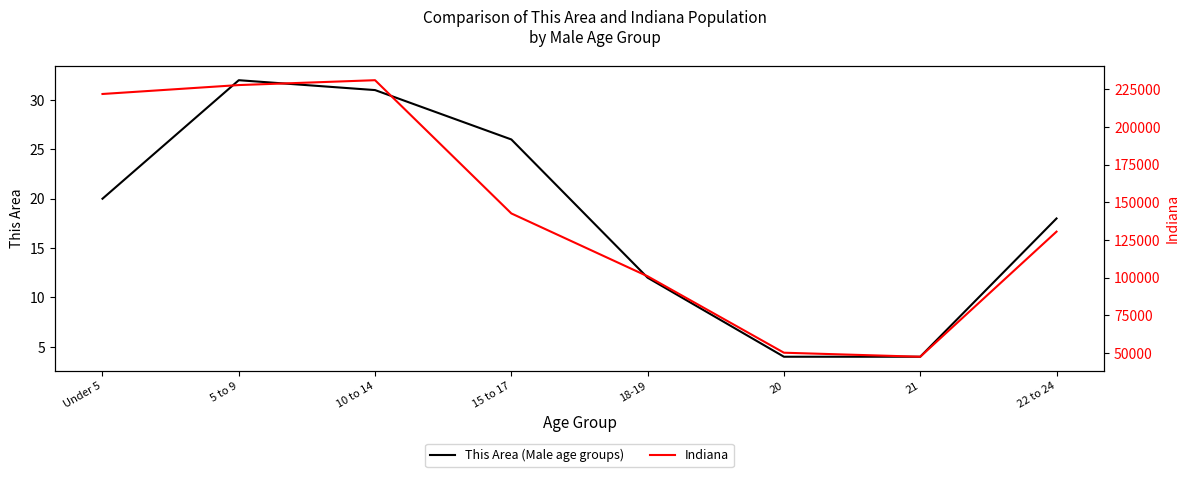

Does the chart have visible grid lines?

No